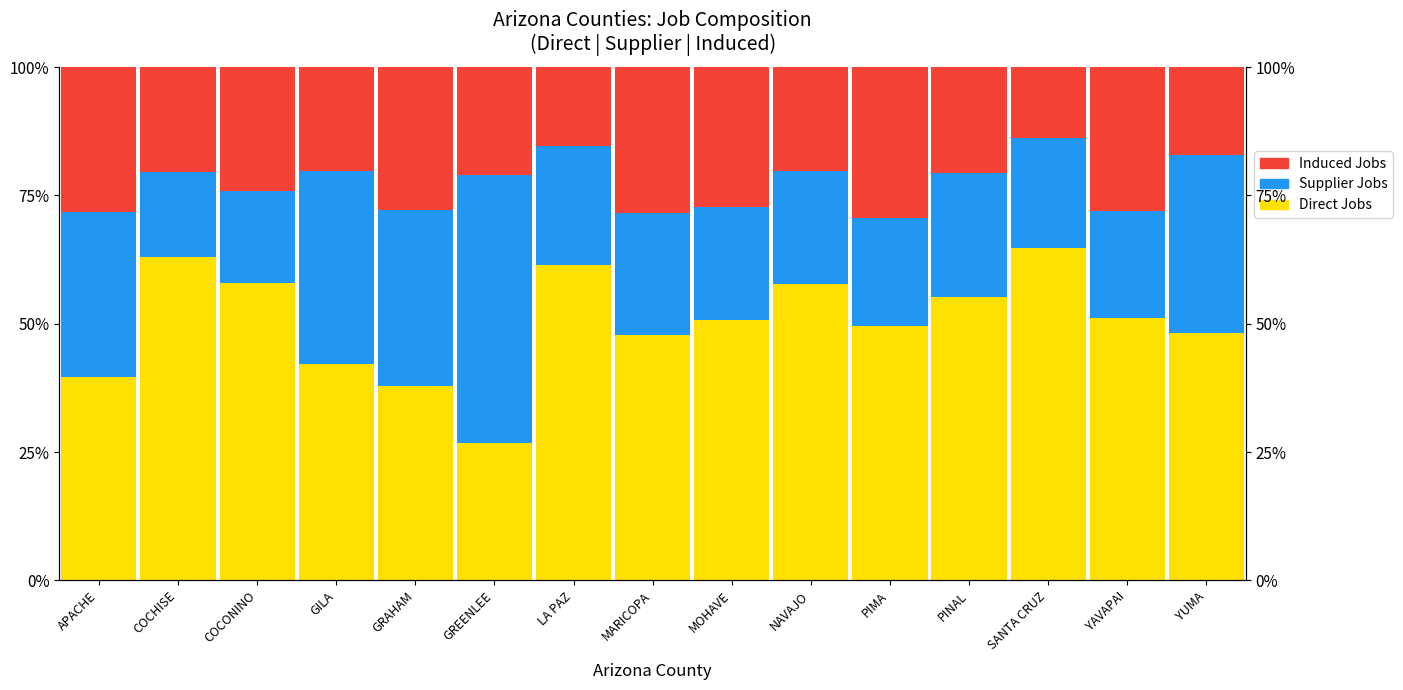

Is it true that Induced Jobs equals 0.1 at GREENLEE?

False